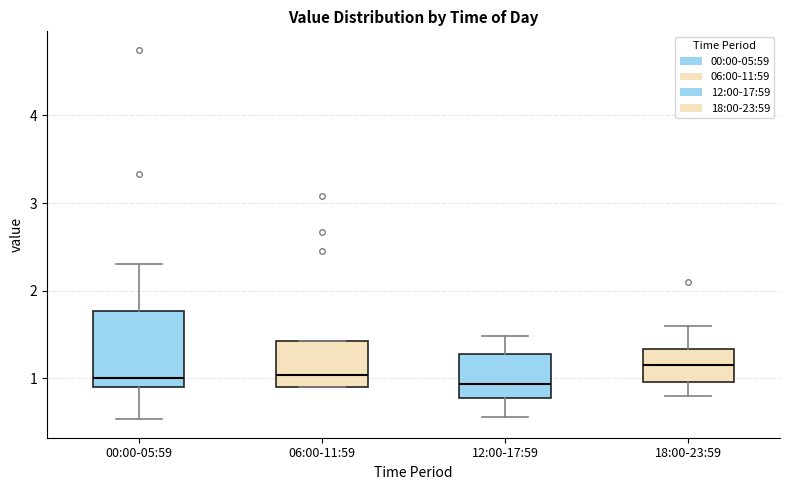

Reading left to right, transcribe this box plot: for each box, give where its median line is, the range the box spans, and where its two whiskers end, as read against the y-axis. The values are not printed on the chart, so give them approximately, as read against the axis.

00:00-05:59: median 1.0, box 0.9 to 1.8, whiskers 0.5 to 2.3
06:00-11:59: median 1.0, box 0.9 to 1.4, whiskers 0.9 to 1.4
12:00-17:59: median 0.9, box 0.8 to 1.3, whiskers 0.6 to 1.5
18:00-23:59: median 1.2, box 1.0 to 1.3, whiskers 0.8 to 1.6